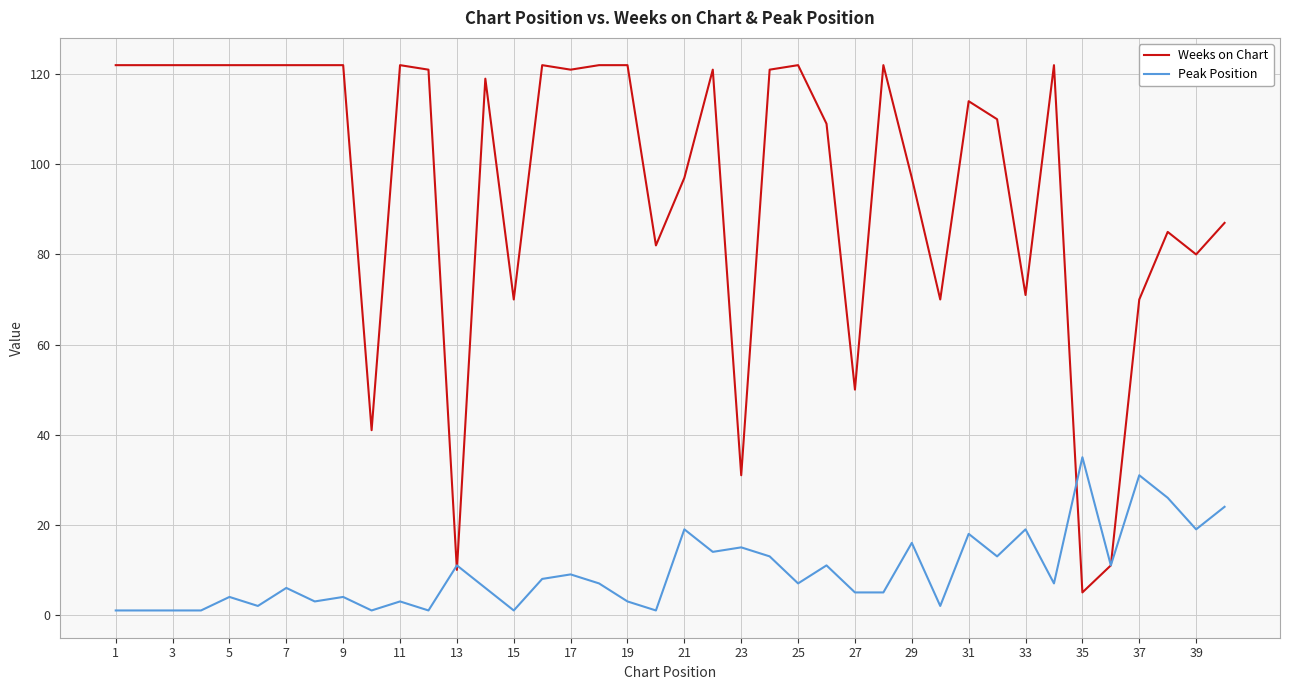

Which series has the largest total across all categories?

Weeks on Chart